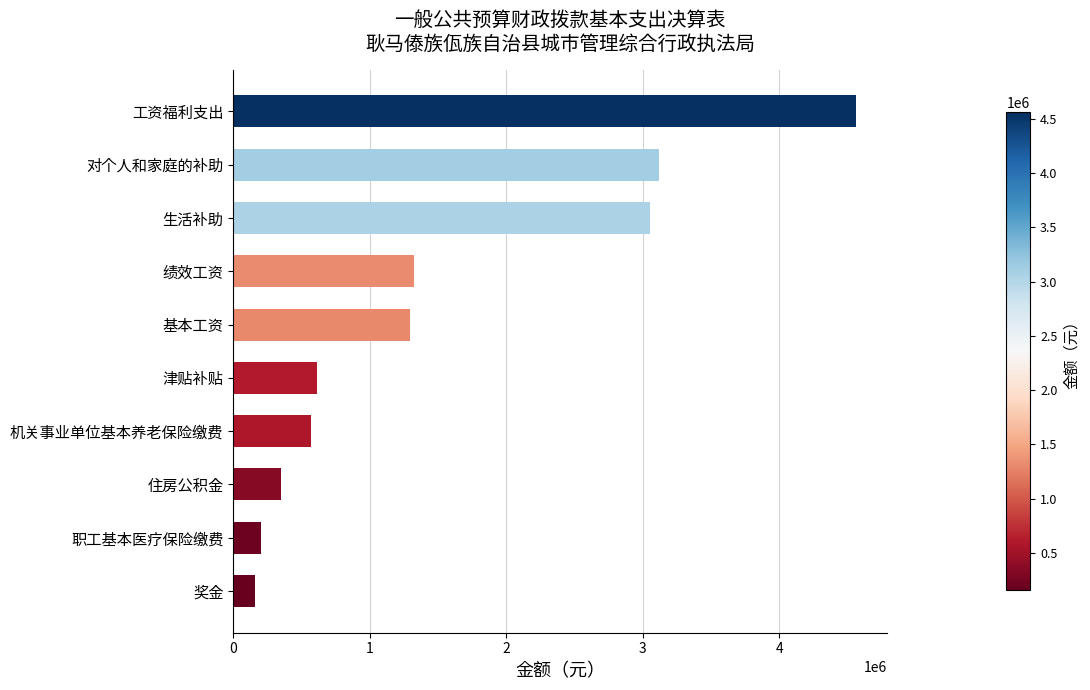

What is the ratio of the value at 对个人和家庭的补助 to the value at 绩效工资?

2.4